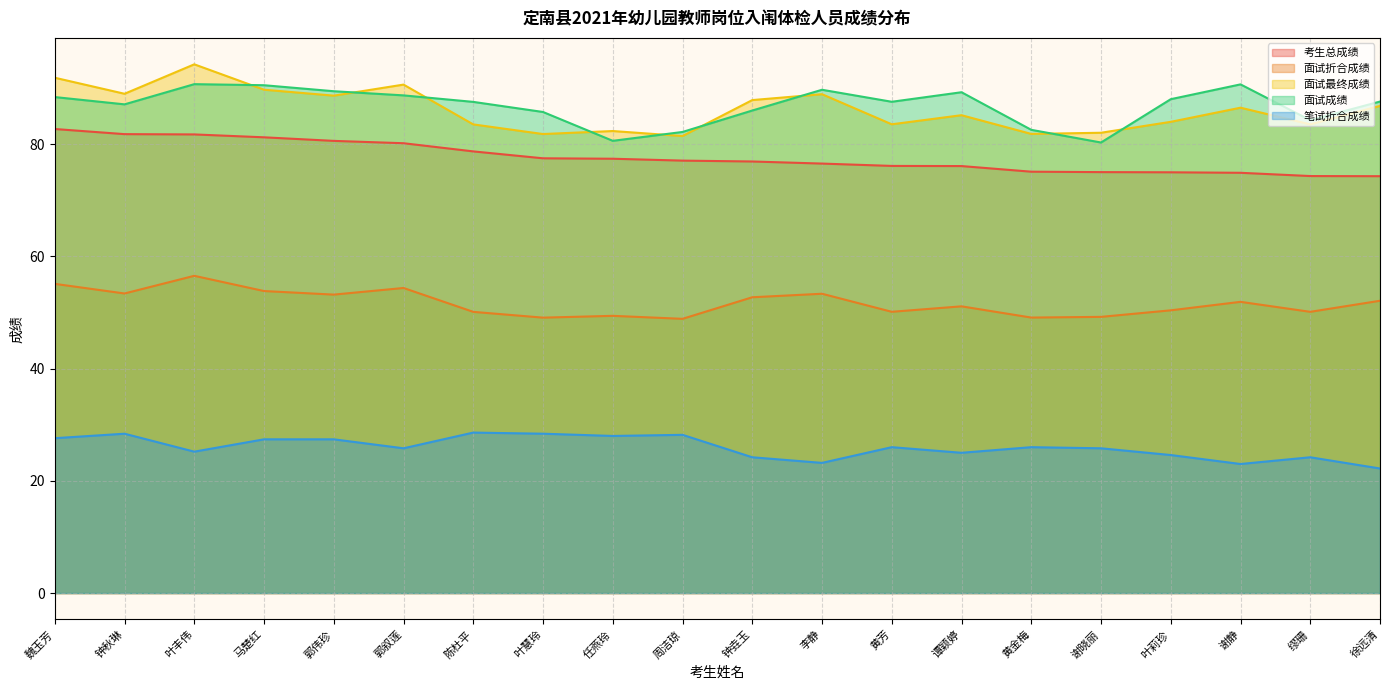

Where is the first local minimum for 笔试折合成绩?

叶丰伟